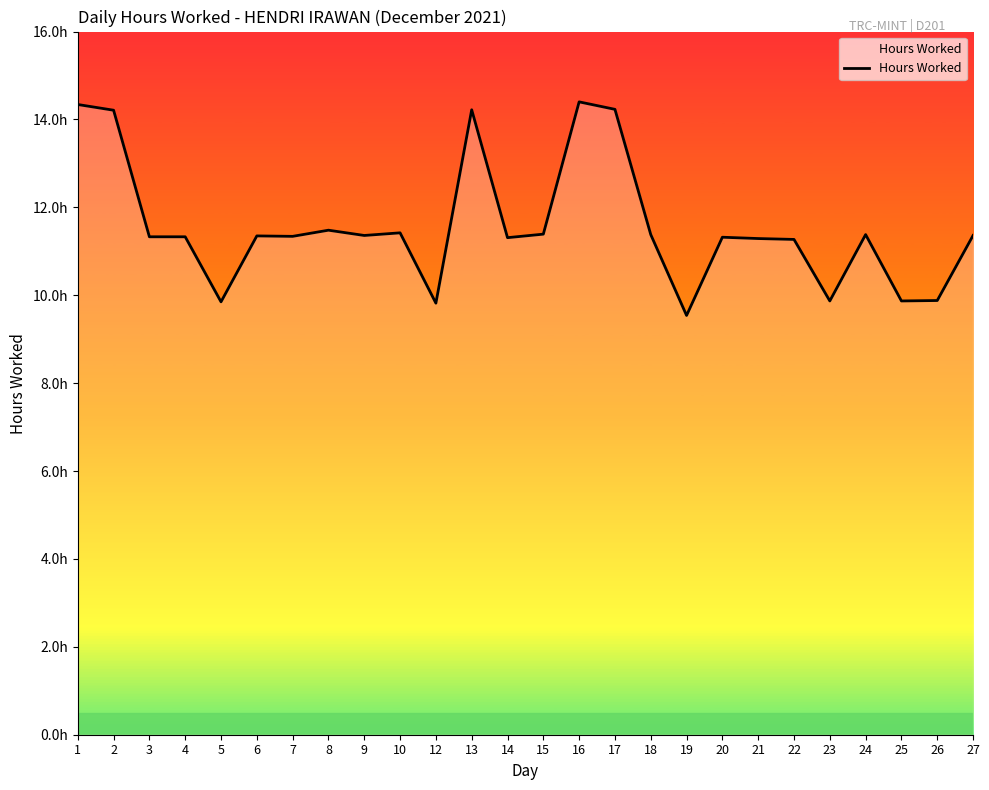

Where is the first local maximum?

6